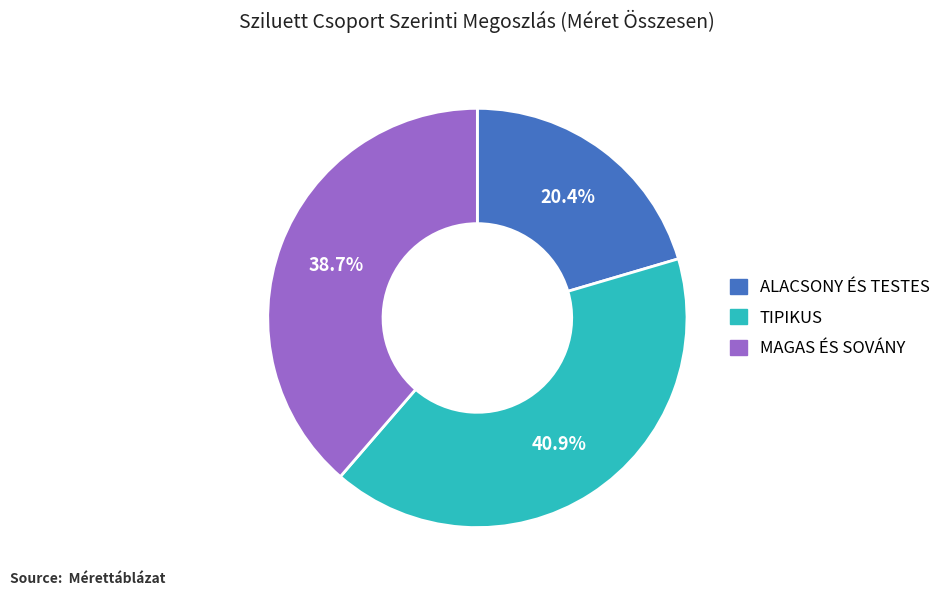

What is the ratio of the value at TIPIKUS to the value at ALACSONY ÉS TESTES?

2.0